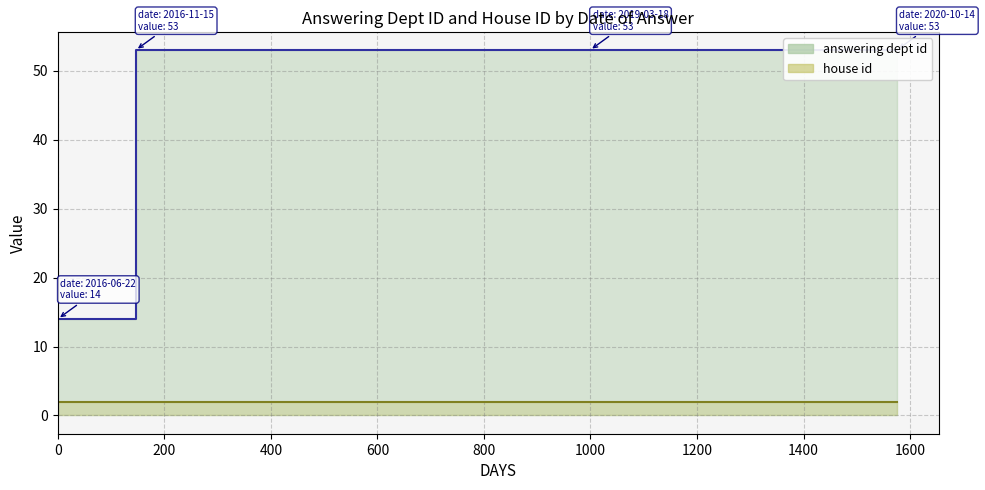

What is the difference between the values at 2019-03-18 and 2016-06-22?

39